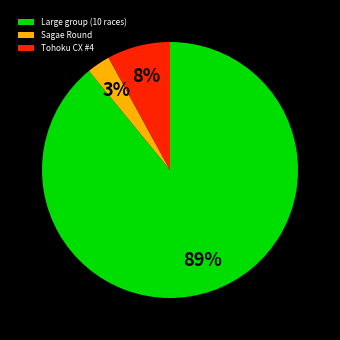

Which has a higher value, Sagae Round or Tohoku CX #4?

Tohoku CX #4